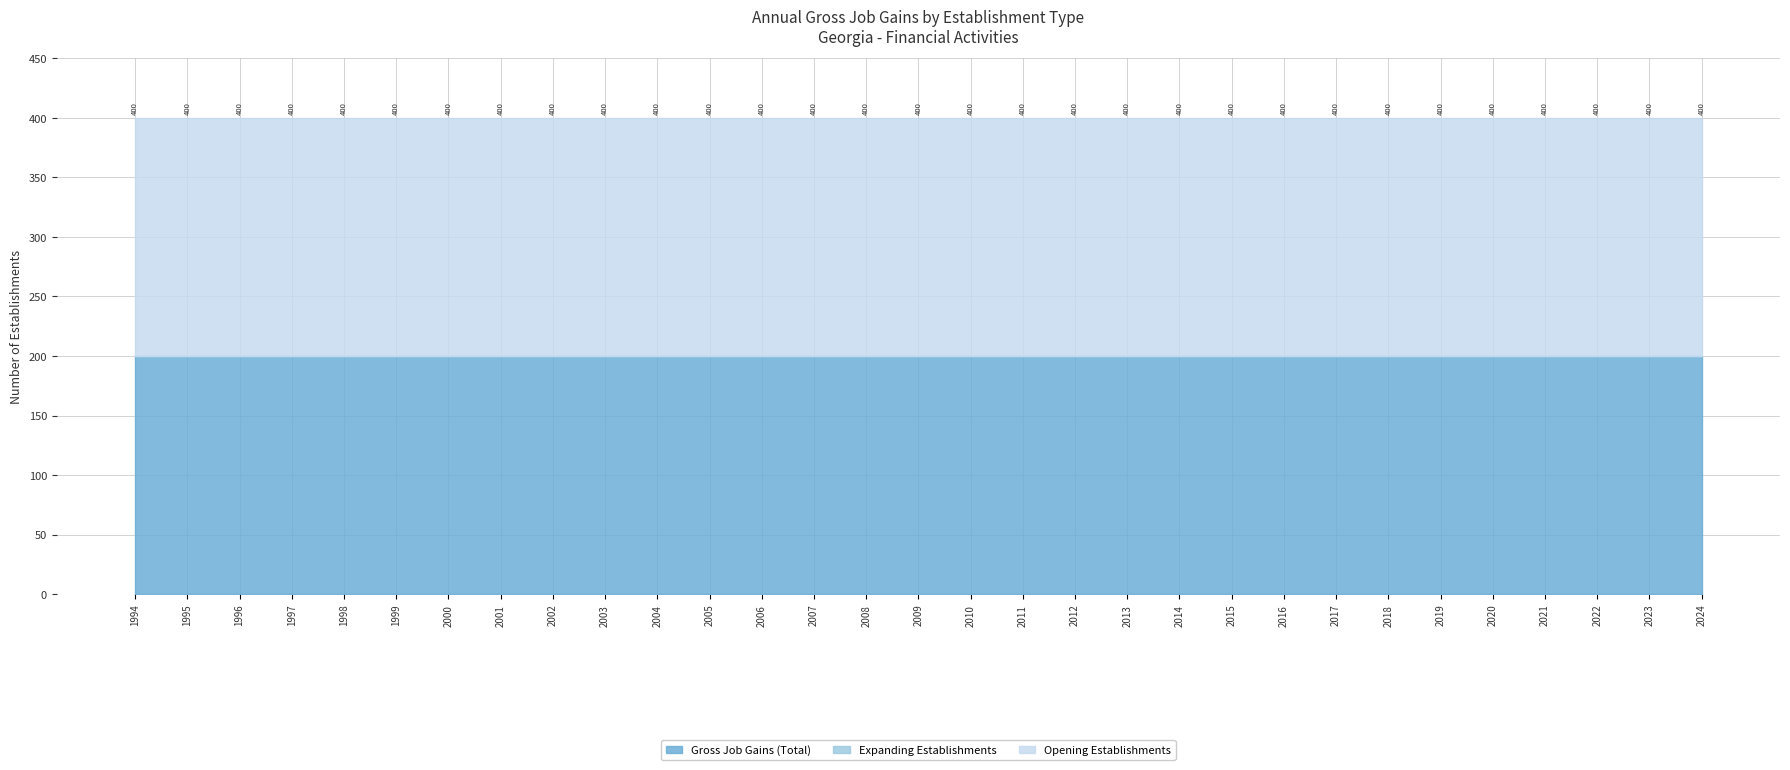

Does the chart have visible grid lines?

Yes